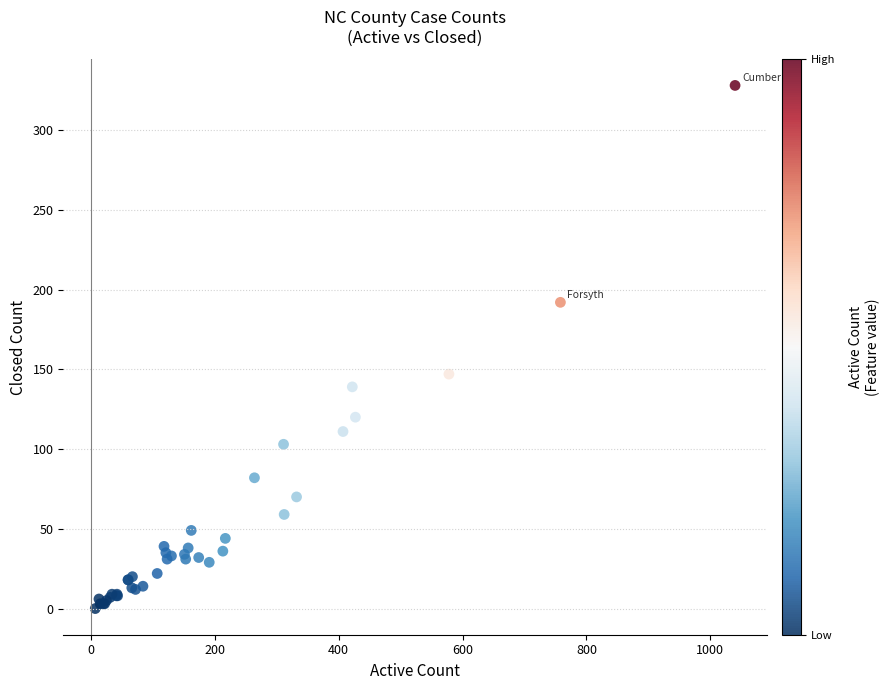

What Y value in the scatter plot is closest to 164?

147